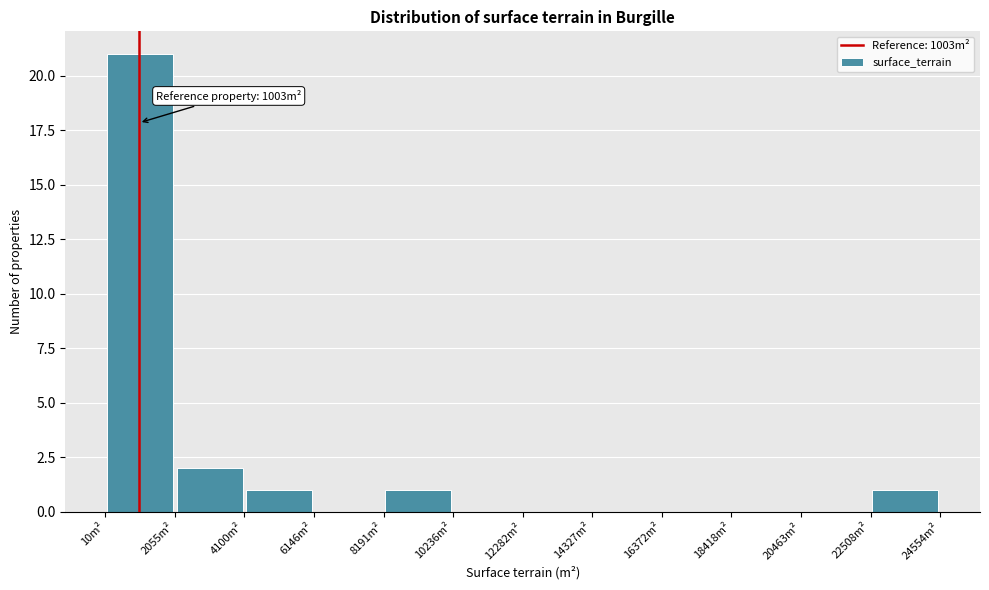

Which range on the x-axis has the tallest bar?

0 to 2000